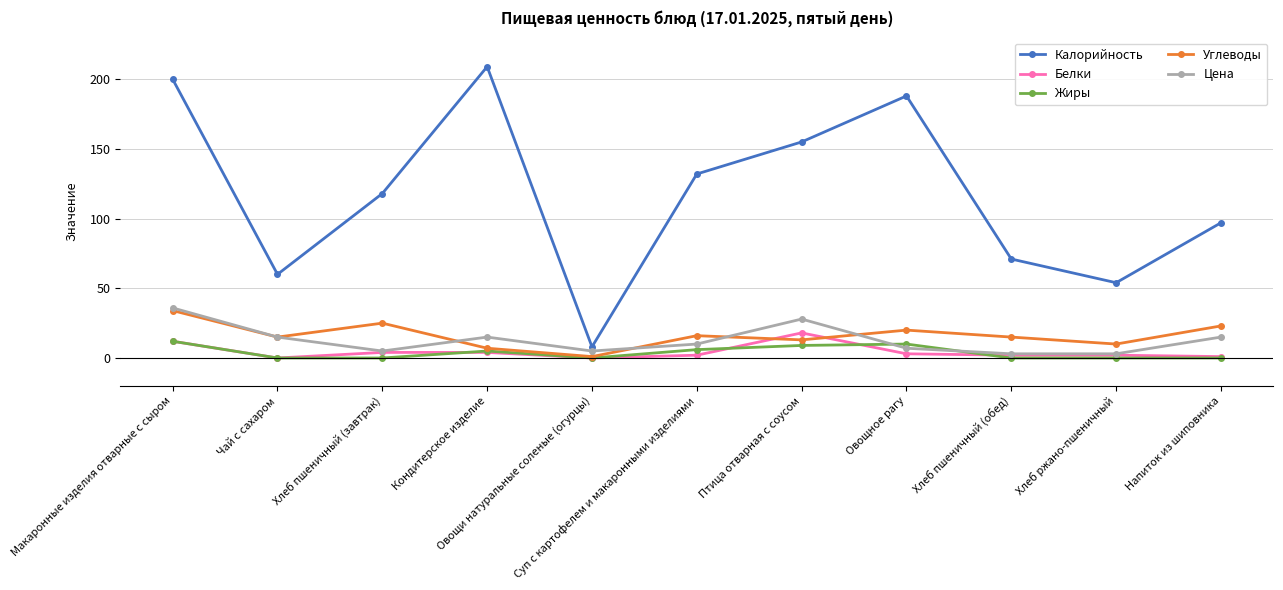

The value of Калорийность at Напиток из шиповника is 42.1. True or false?

False